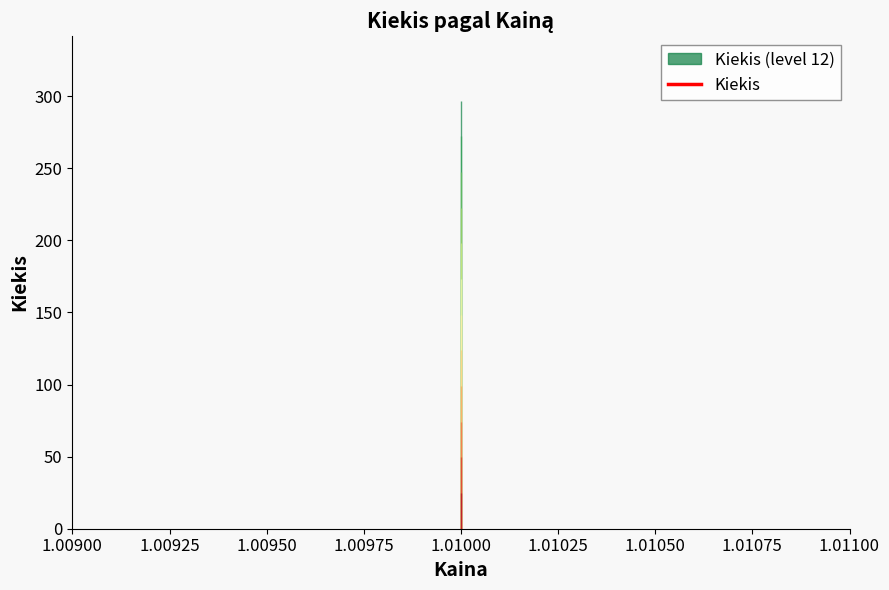

How many data points are less than 140?

2